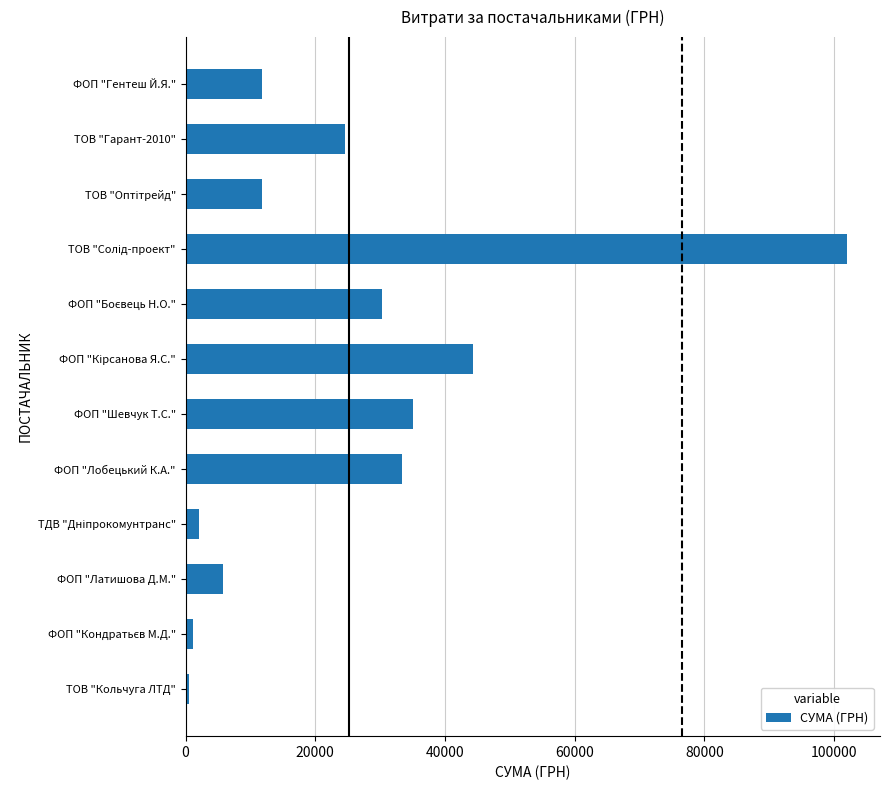

Count the number of data series in this chart.

1